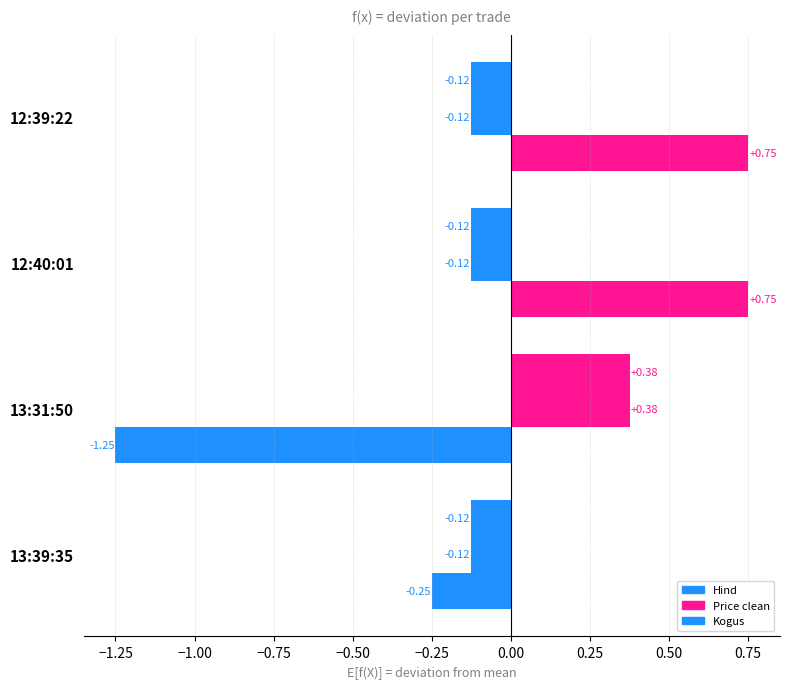

How many values in Kogus are above zero?

2